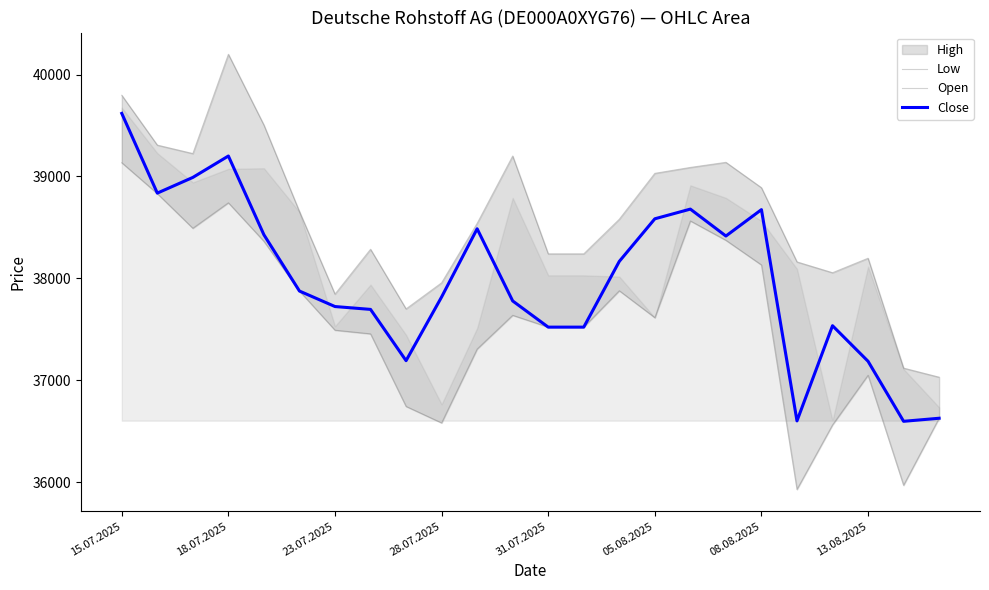

The value of Close at 13.08.2025 is 37187. True or false?

True